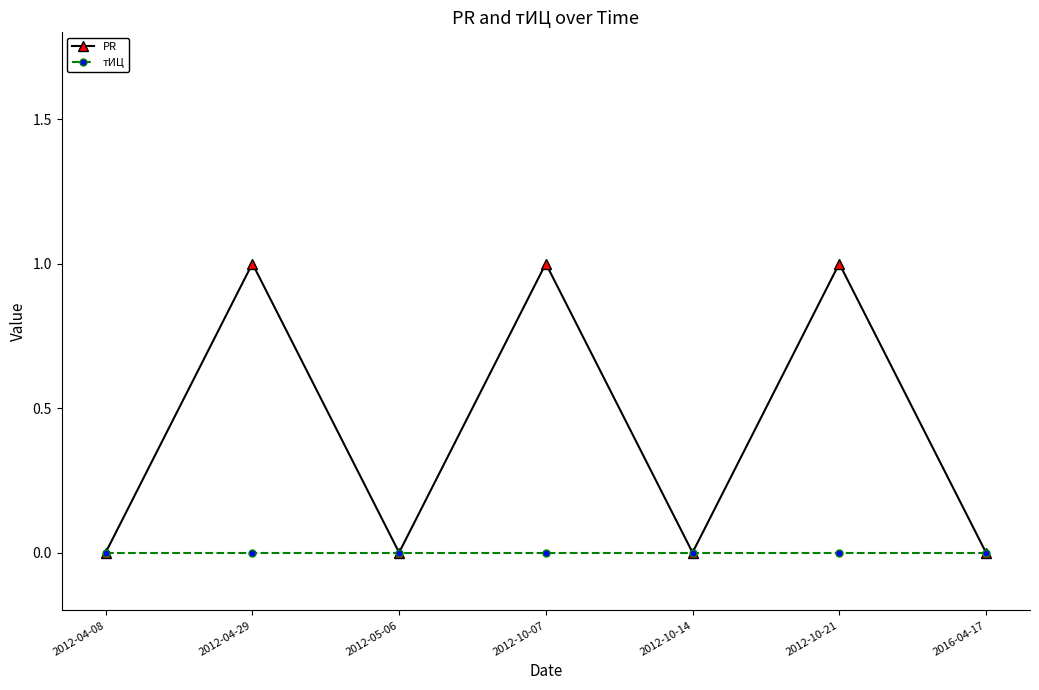

Is it true that PR equals -1 at 2012-04-08?

False